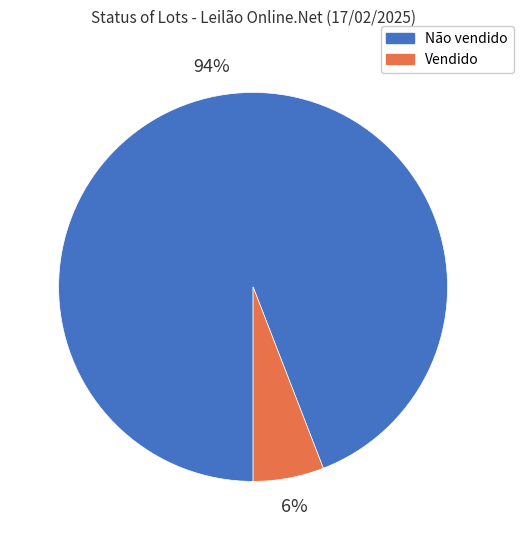

Which has a higher value, Não vendido or Vendido?

Não vendido